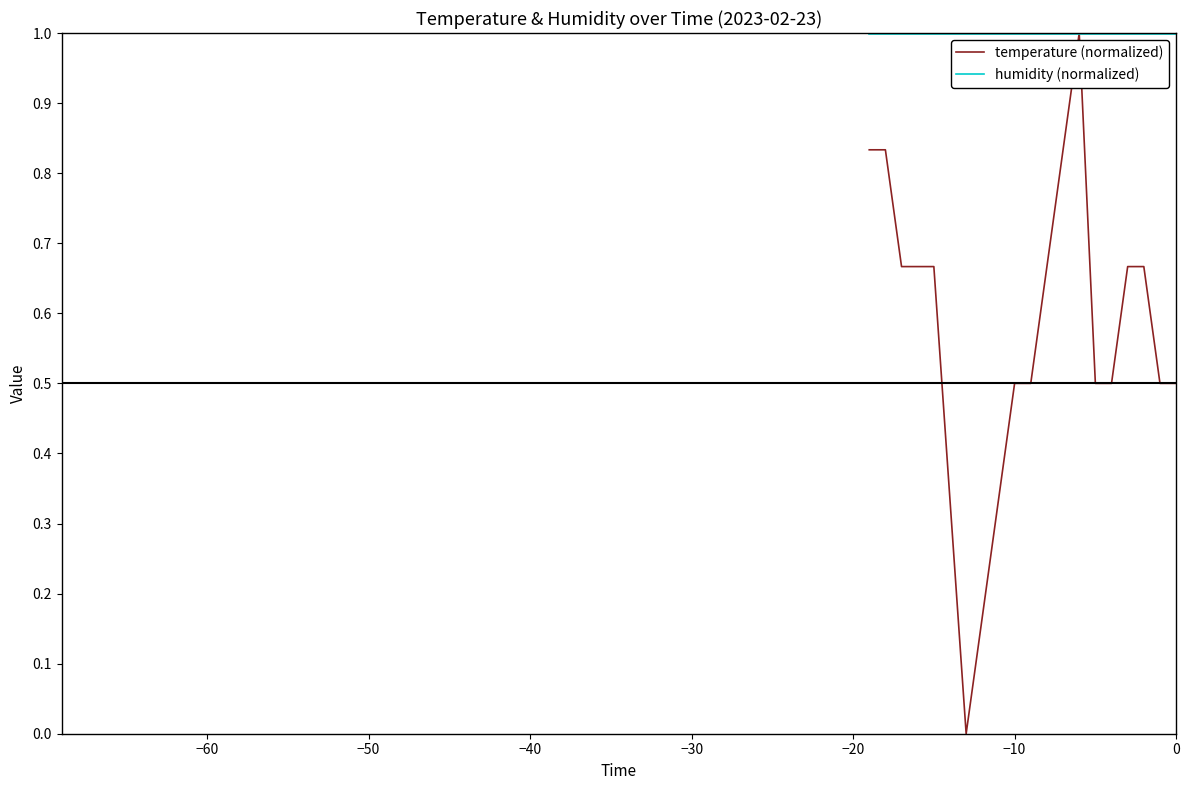

What is the maximum value for temperature (normalized)?

1.0